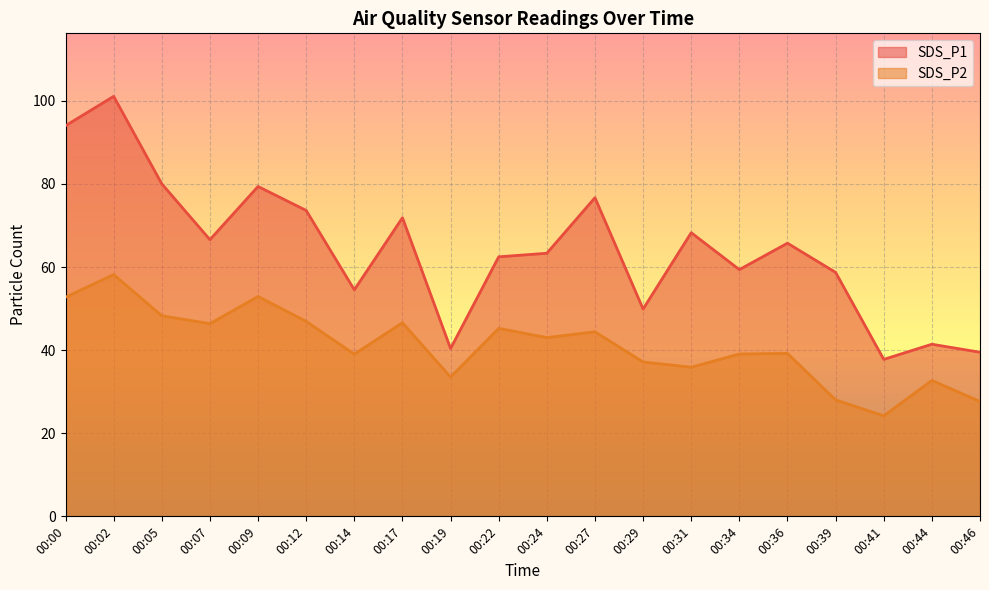

Reading right to left, what are all the values shown in this chart?

SDS_P1: 39.5	41.4	37.8	58.7	65.8	59.4	68.3	49.9	76.7	63.3	62.5	40.4	71.9	54.5	73.6	79.4	66.6	80.0	101.1	94.0
SDS_P2: 27.6	32.7	24.2	28.0	39.2	39.1	35.9	37.1	44.4	43.0	45.2	33.5	46.6	39.0	46.9	52.9	46.4	48.3	58.2	52.8